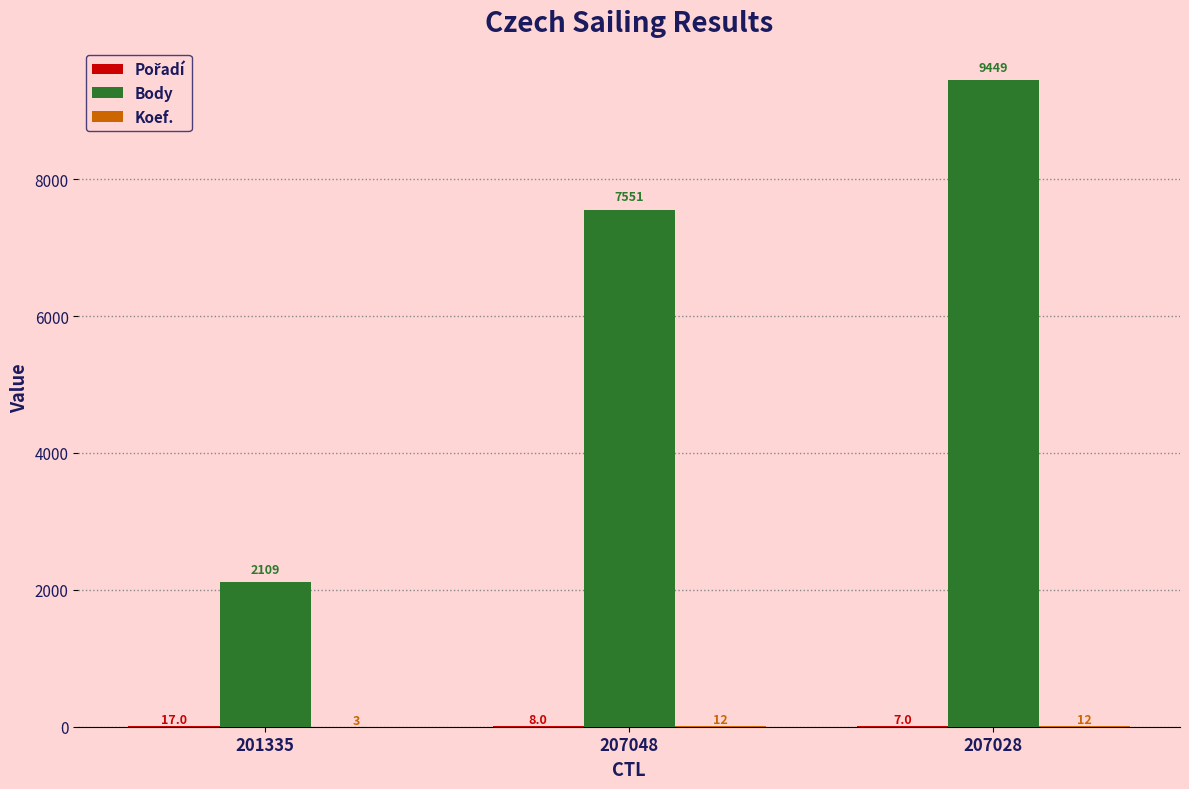

What value does the Body series have at 207028, to the nearest 10?

9450